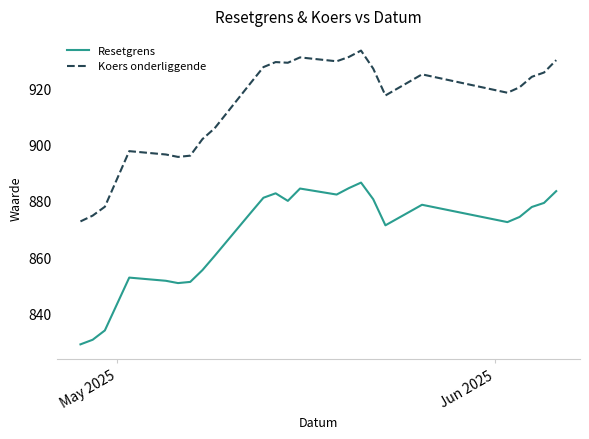

True or false: Koers onderliggende and Resetgrens cross at least once.

False